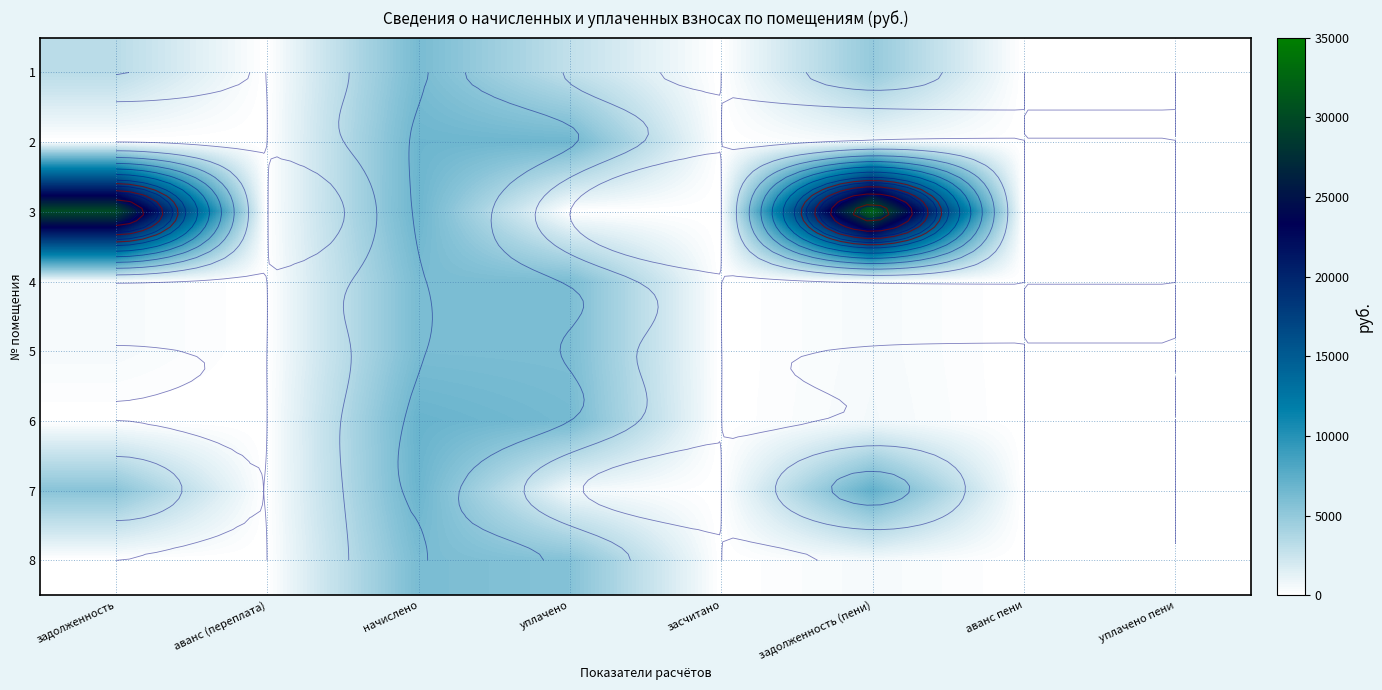

How many positive values does the 8 series have?

3